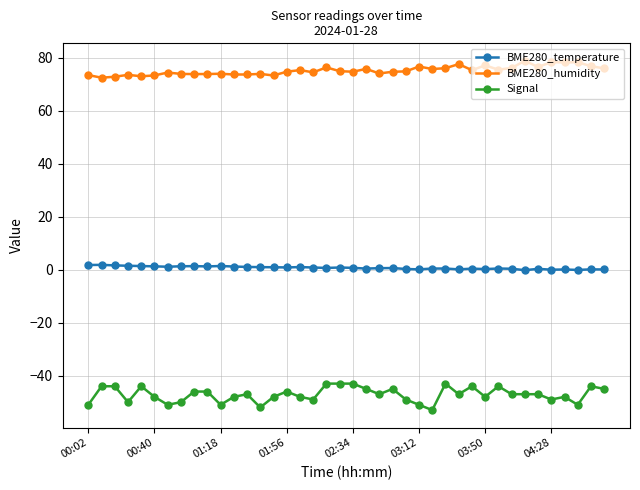

What is the average value of the Signal series?

-47.1